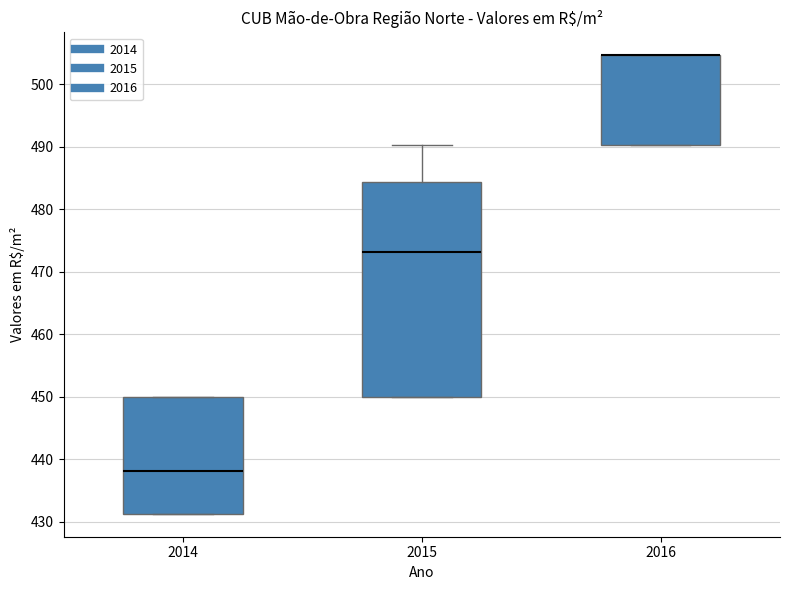

Reading left to right, transcribe this box plot: for each box, give where its median line is, the range the box spans, and where its two whiskers end, as read against the y-axis. The values are not printed on the chart, so give them approximately, as read against the axis.

2014: median 438, box 431 to 450, whiskers 431 to 450
2015: median 473, box 450 to 484, whiskers 450 to 490
2016: median 505 (drawn on the box's upper edge), box 490 to 505, whiskers 490 to 505